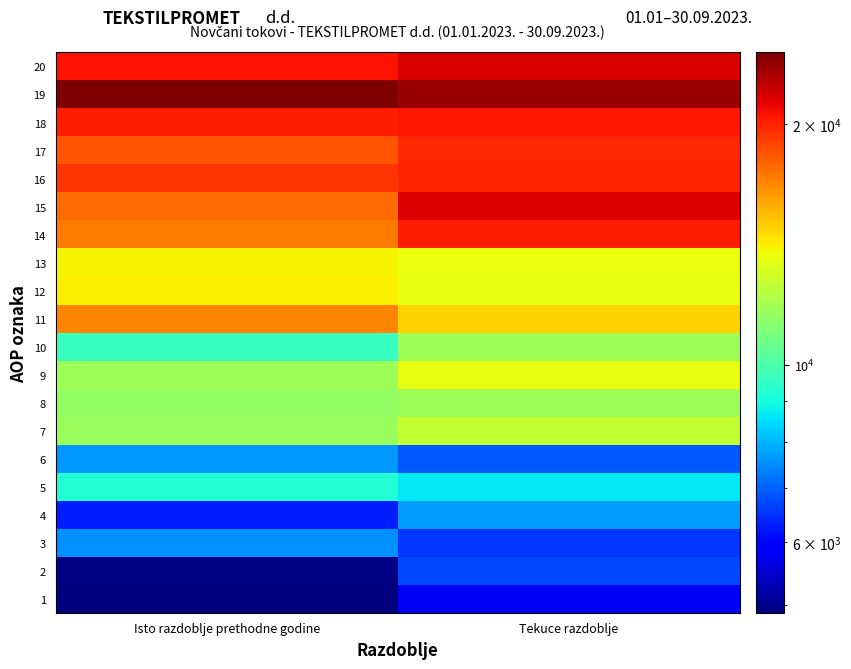

Count the number of categories in the chart.

2